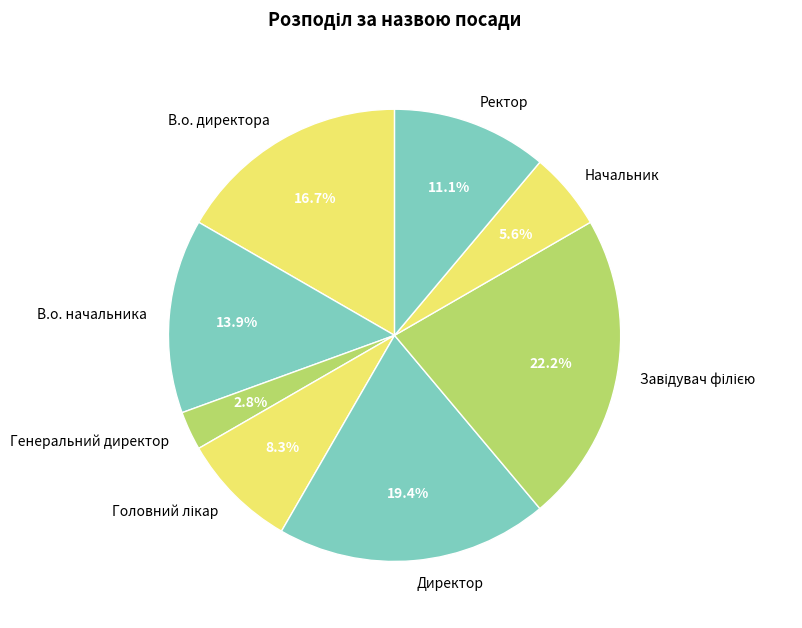

Do В.о. начальника and Директор together represent more than half of the pie?

No